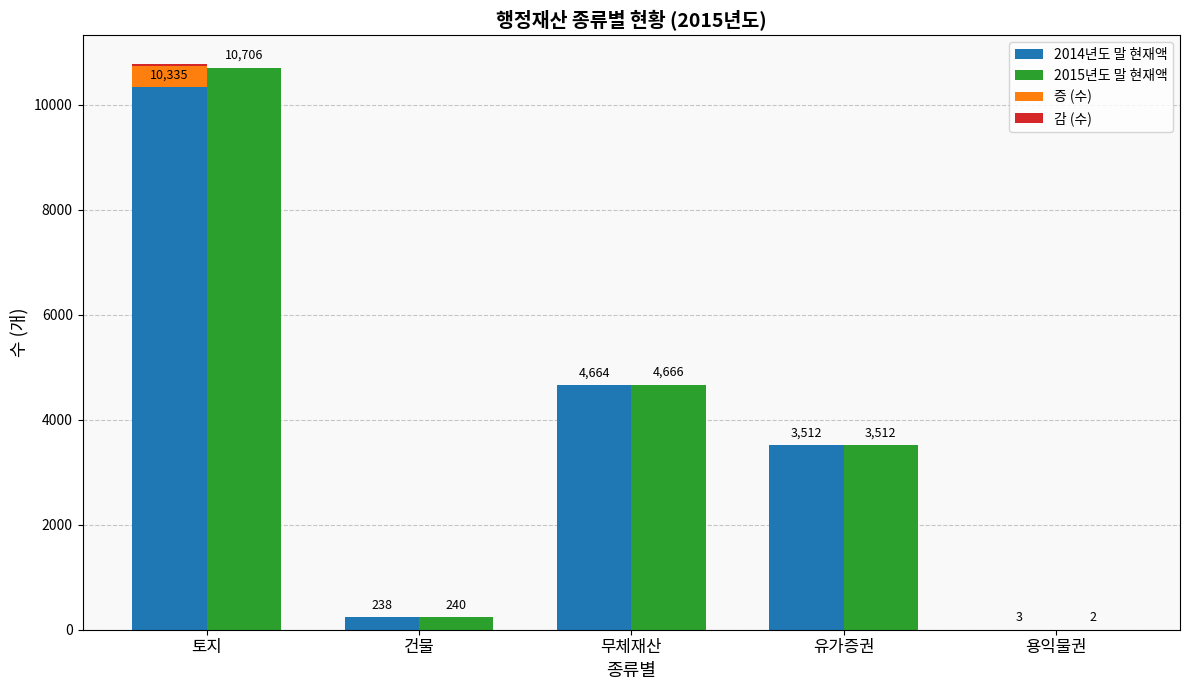

How many series are shown in this chart?

4